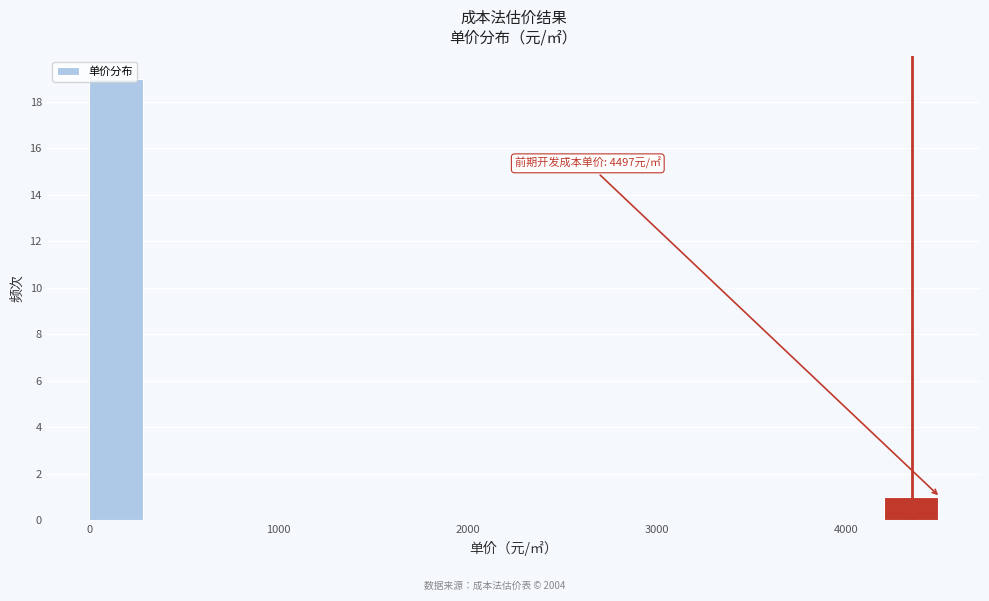

Read against the x-axis, roughly where is the centre of the tallest bar?

100